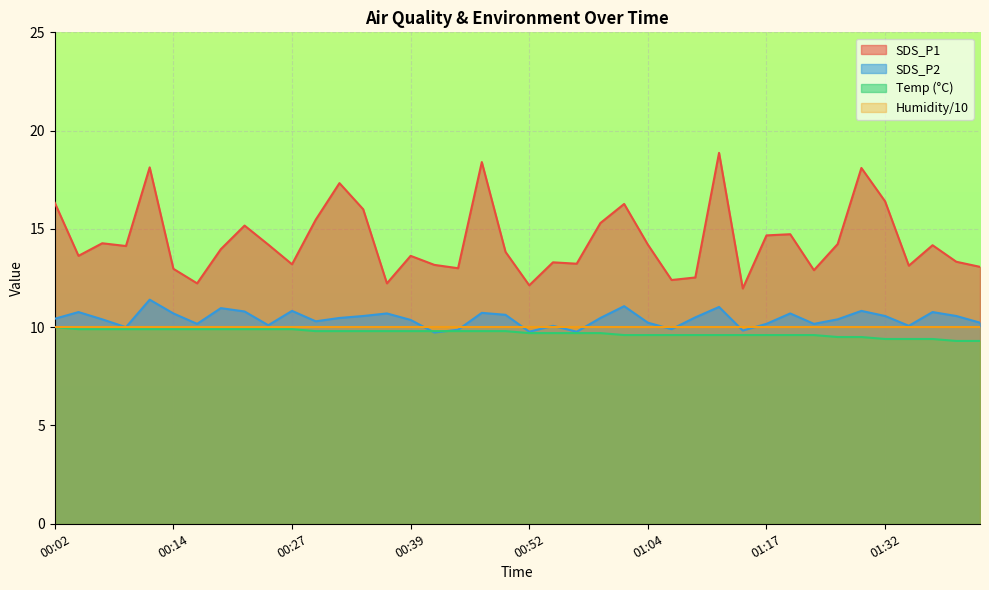

The SDS_P2 series shows 4.0 at 00:04. True or false?

False